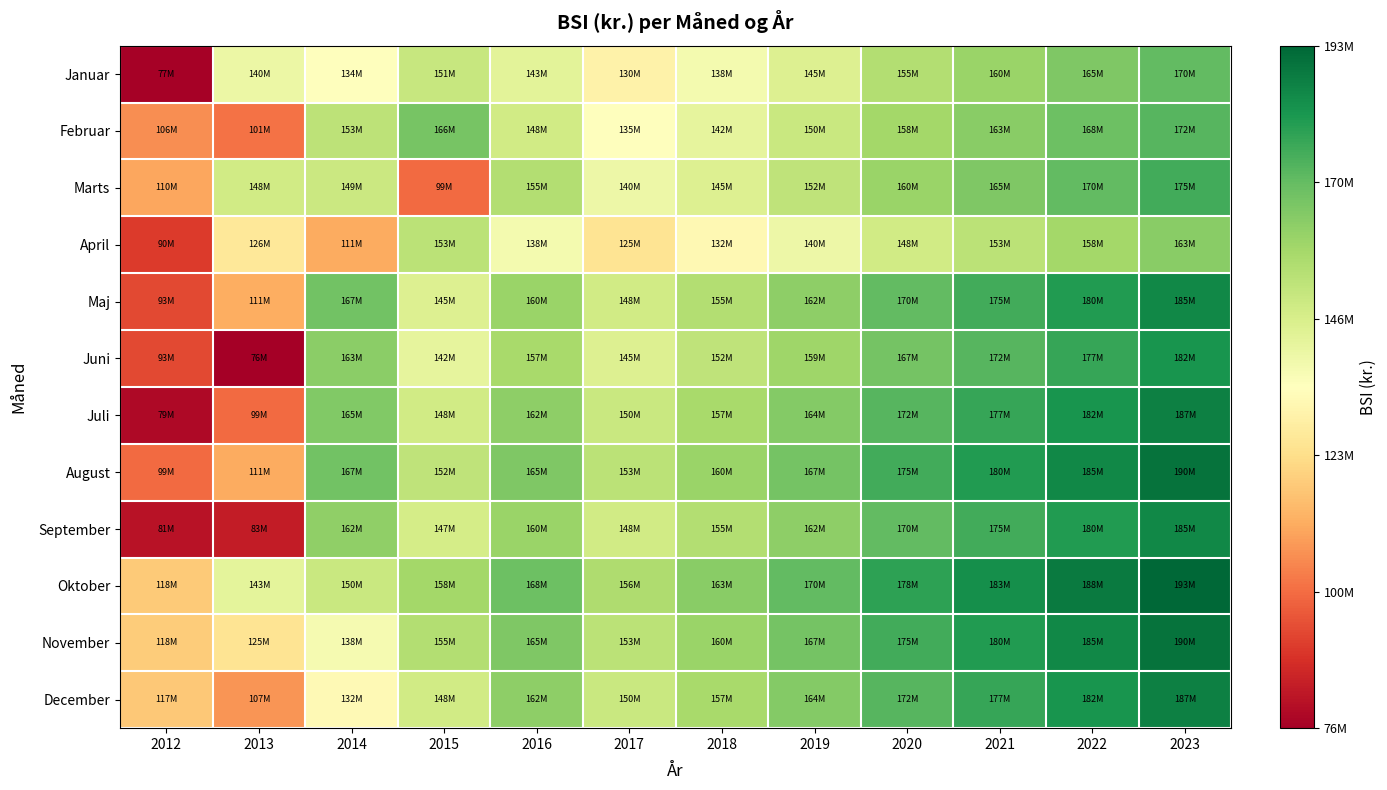

What is the difference between the highest and lowest values at 2013?

71999696.8